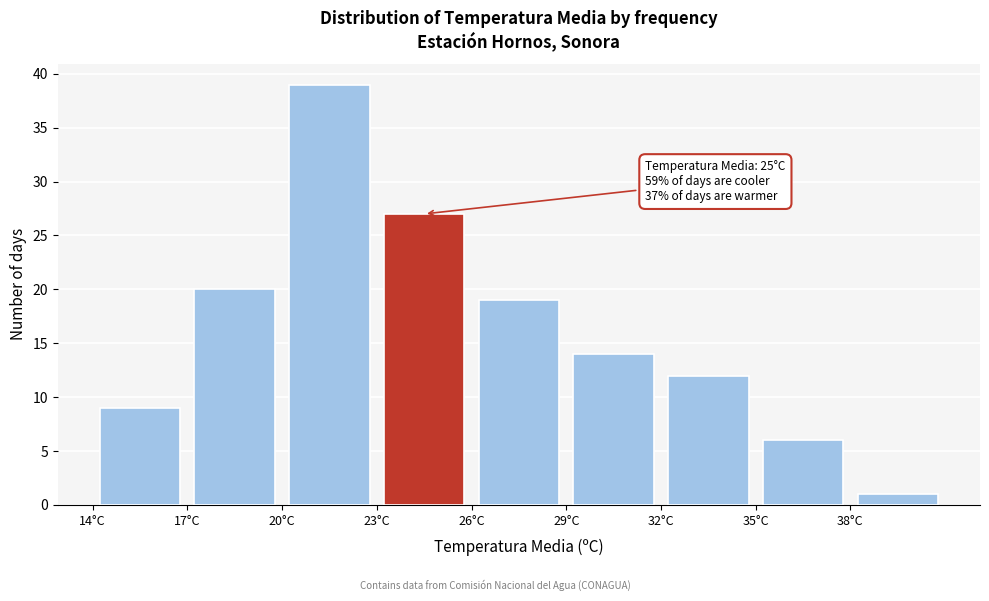

Over which range of the x-axis is the bar tallest?

20 to 23